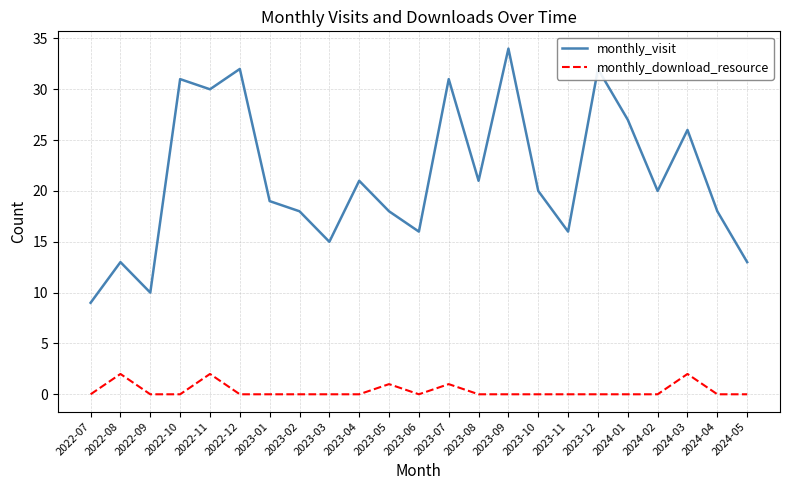

What position from the right is 2023-02?

16